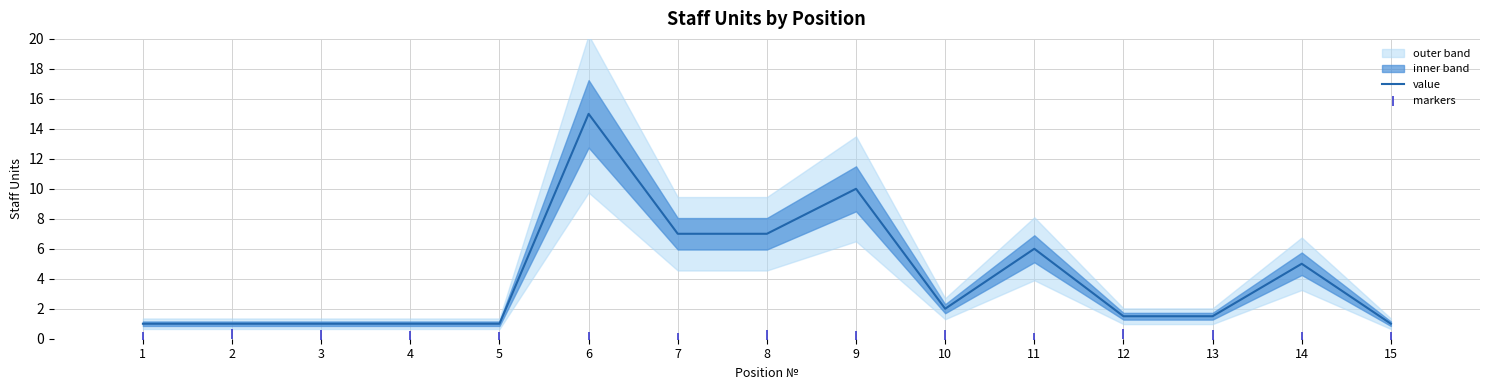

Which series has the largest total across all categories?

value